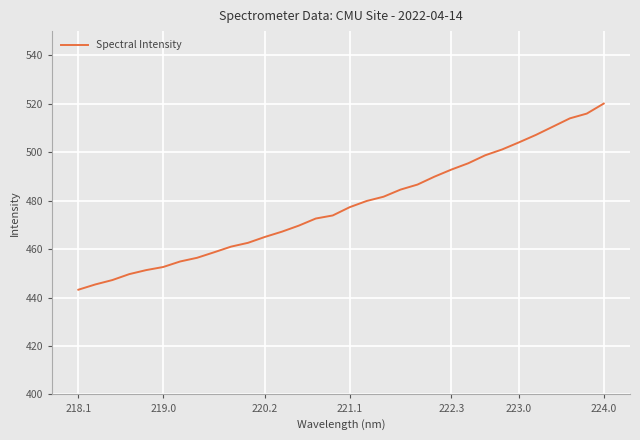

What is the difference between the second highest and minimum values?

72.7